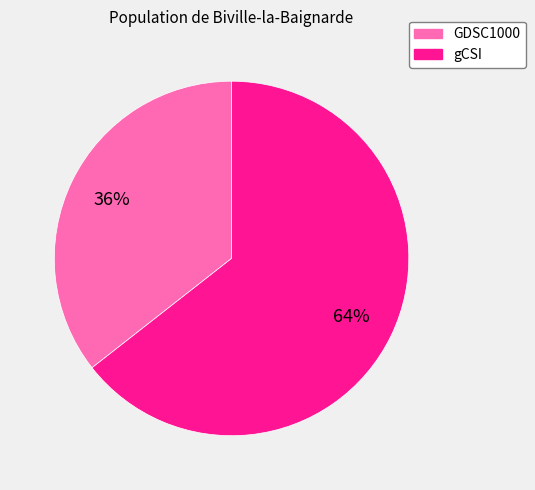

To the nearest percent, what percentage of the pie is GDSC1000?

36%